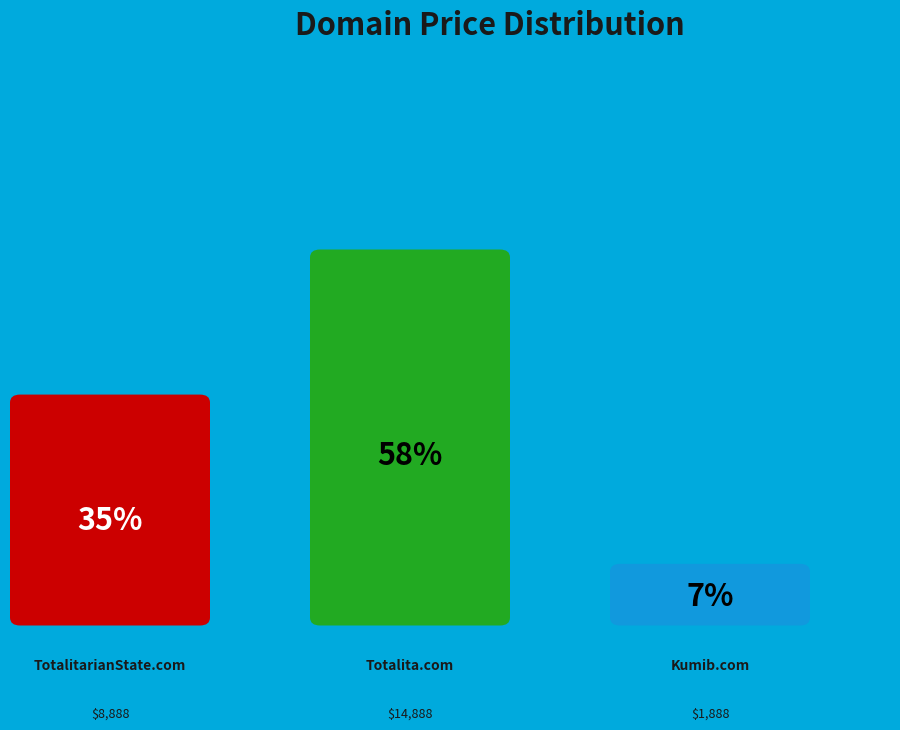

Is it true that TotalitarianState.com is 35% of the pie?

True